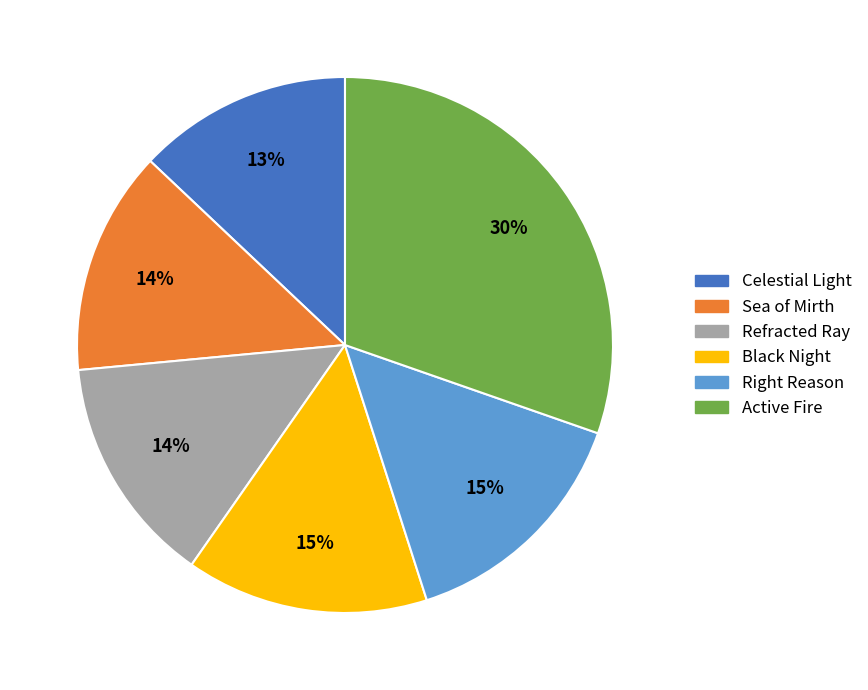

To the nearest percent, what portion does Black Night represent?

15%